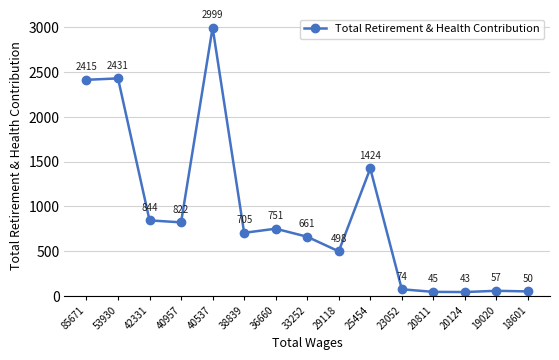

What is the maximum value shown in the chart?

2999